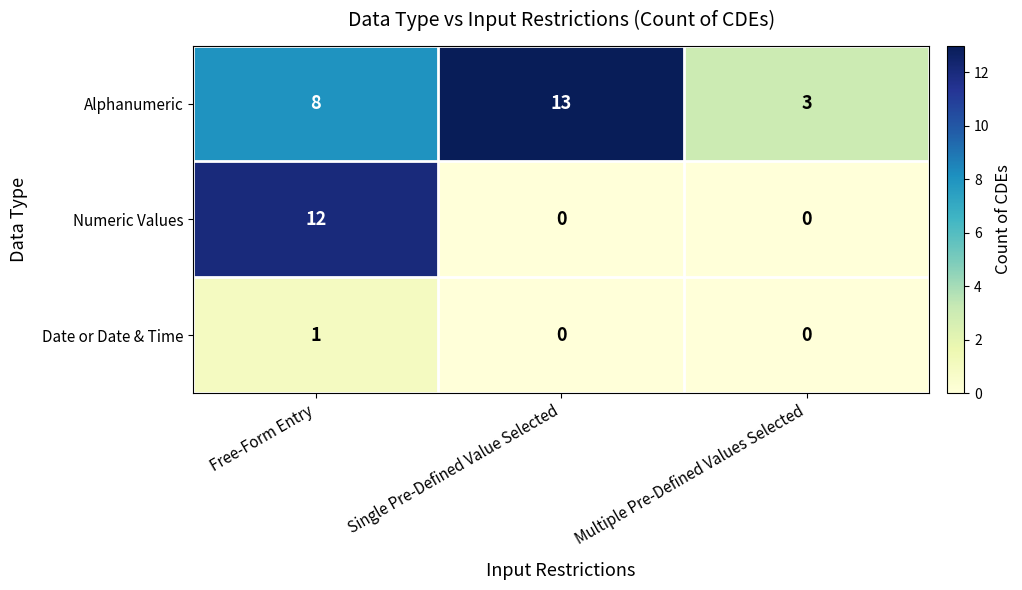

How many Date or Date & Time values are between 0 and 1?

3